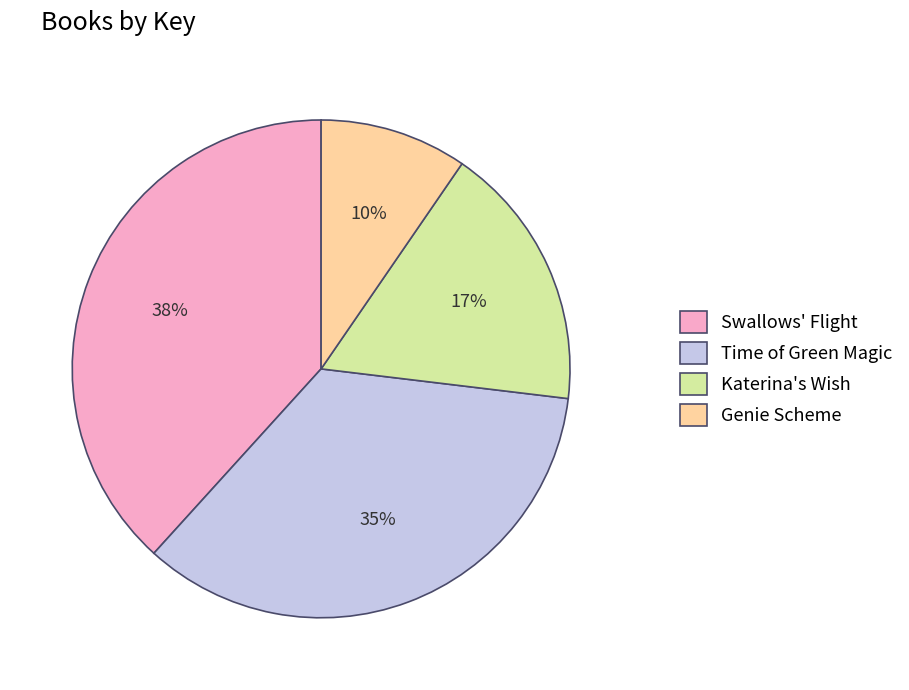

Rank the categories by value from lowest to highest.

Genie Scheme, Katerina's Wish, Time of Green Magic, Swallows' Flight